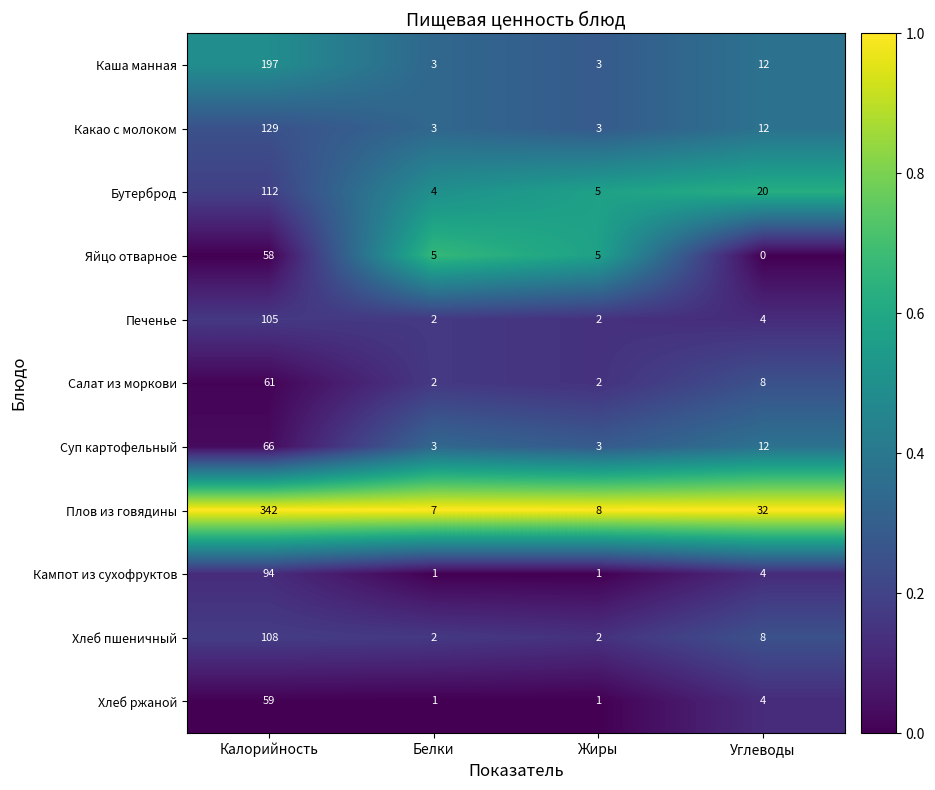

Is it true that Каша манная equals 197 at Калорийность?

True